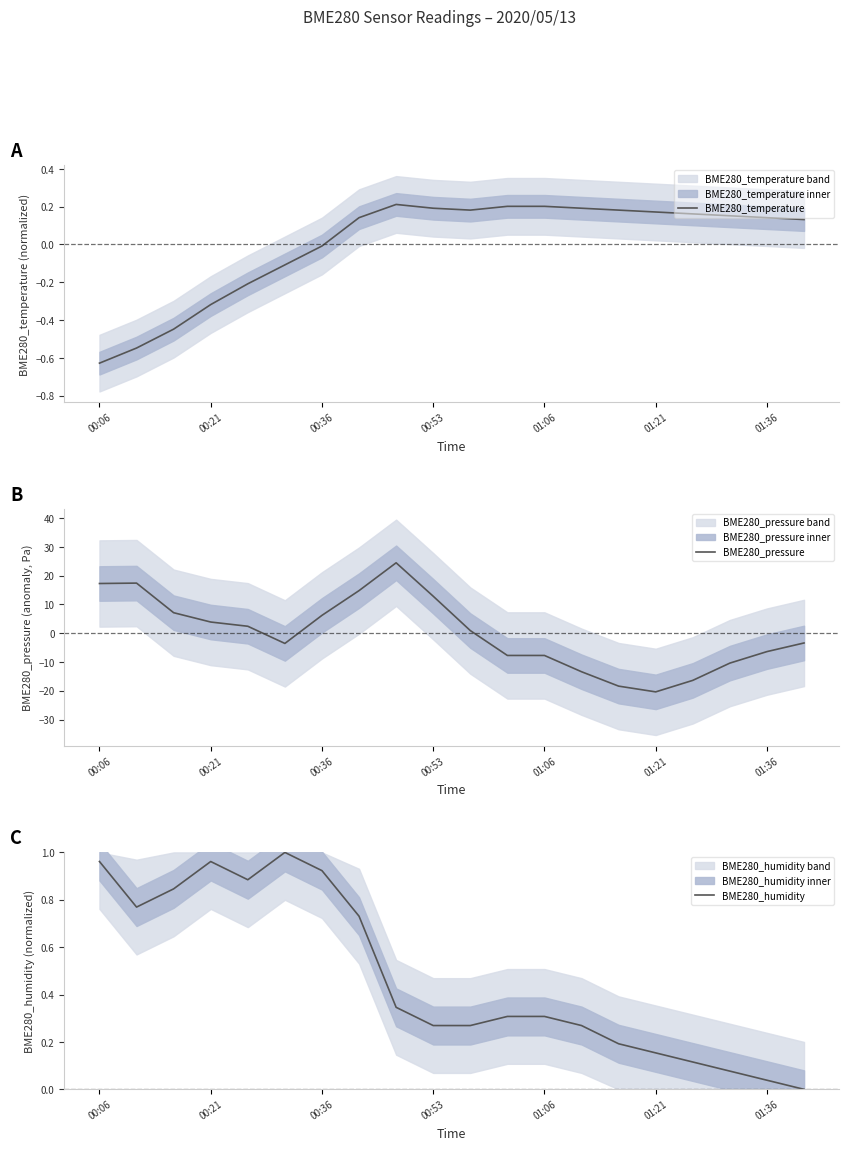

The value of BME280_temperature at 00:06 is -0.2. True or false?

False